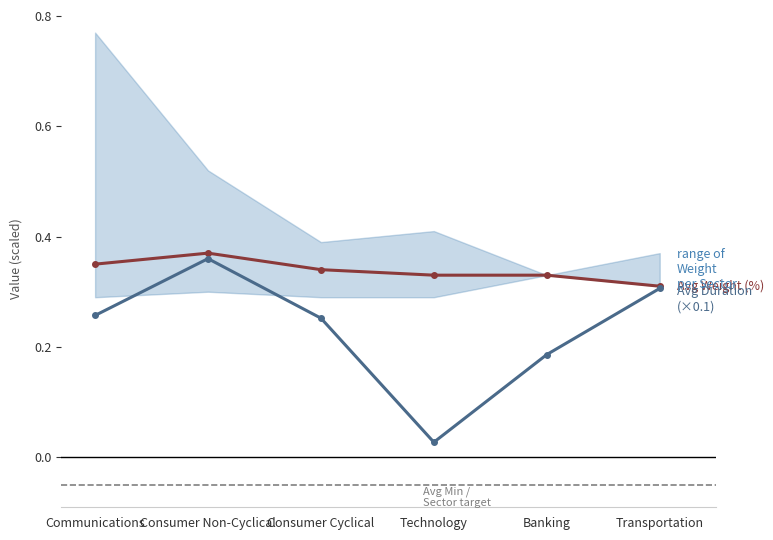

What is the difference between the maximum and minimum values in the Avg Duration (×0.1) series?

0.3